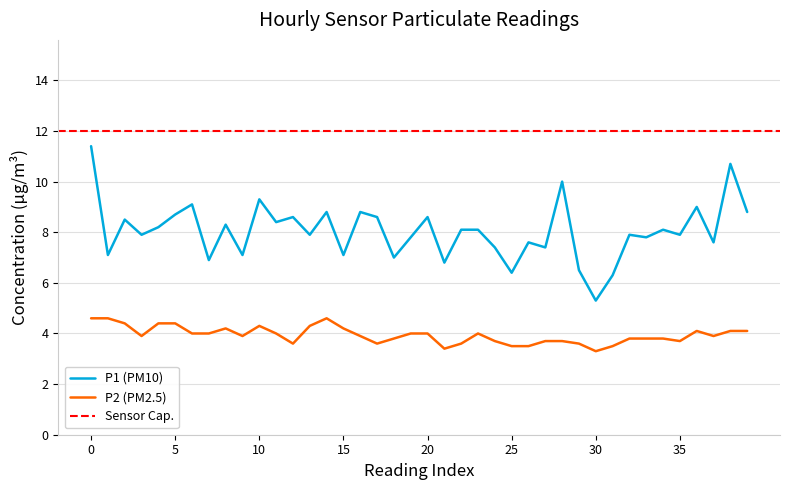

True or false: P2 and P1 intersect in this chart.

False